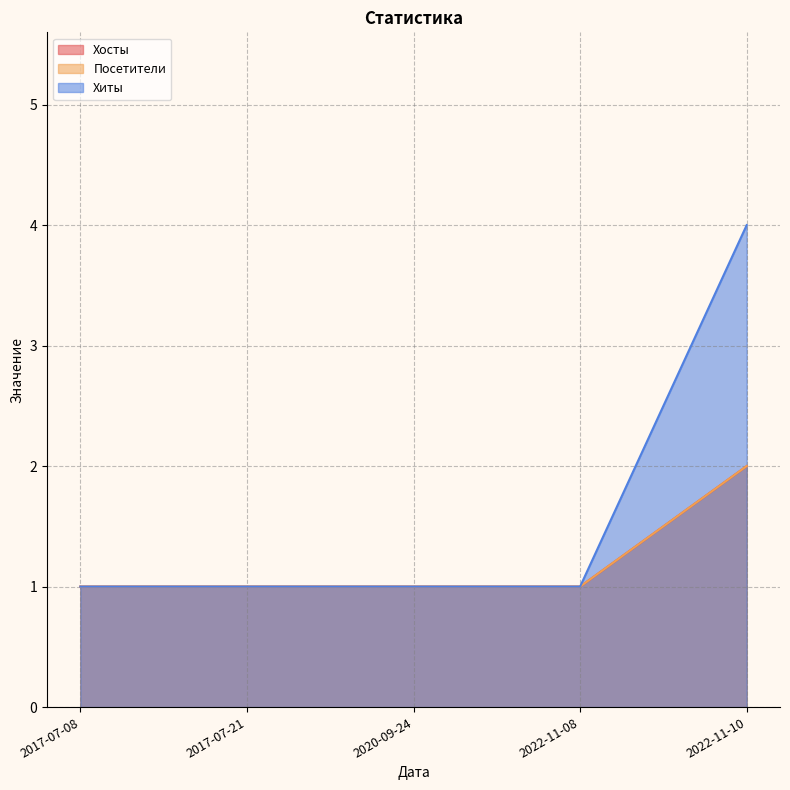

Reading left to right, what are all the values shown in this chart?

Хосты: 1	1	1	1	2
Посетители: 1	1	1	1	2
Хиты: 1	1	1	1	4